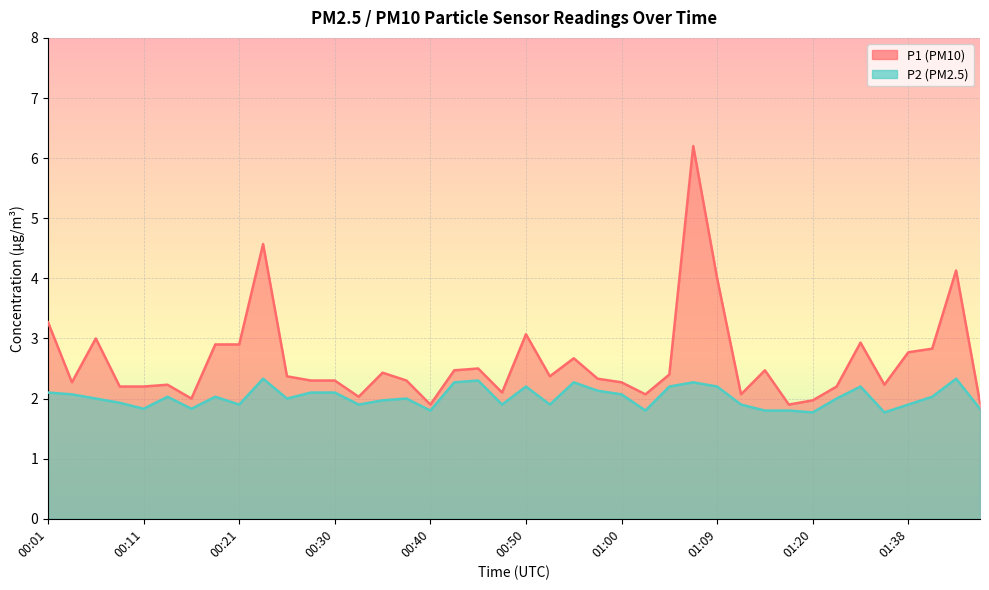

The P2 series shows 2.9 at 00:13. True or false?

False